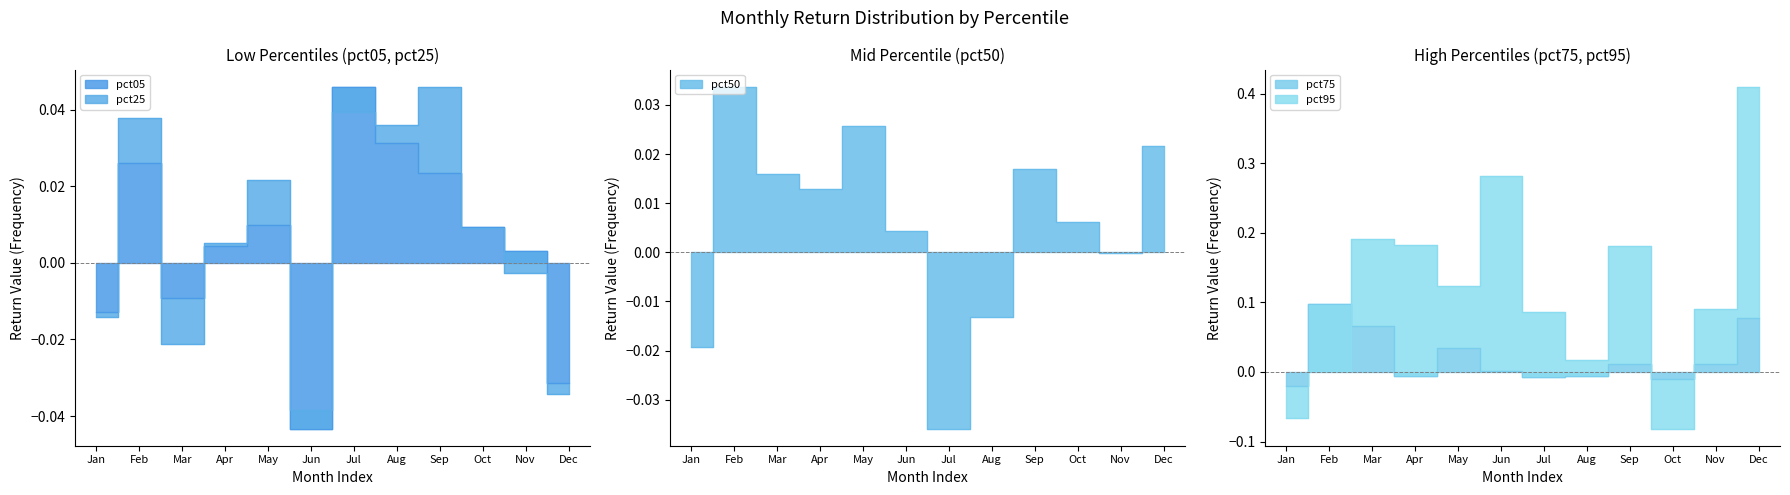

Which label corresponds to the largest value in the chart?

Feb